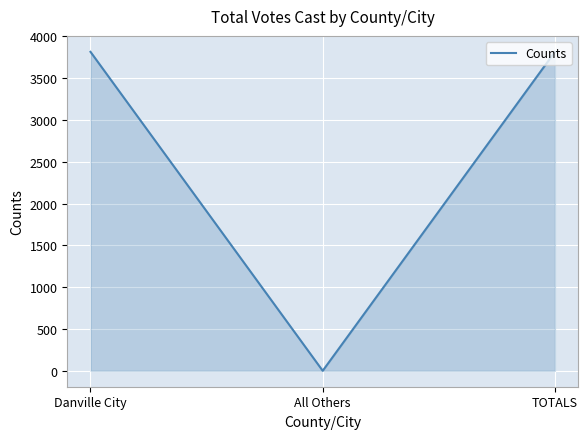

How many values are between 0 and 3814?

3